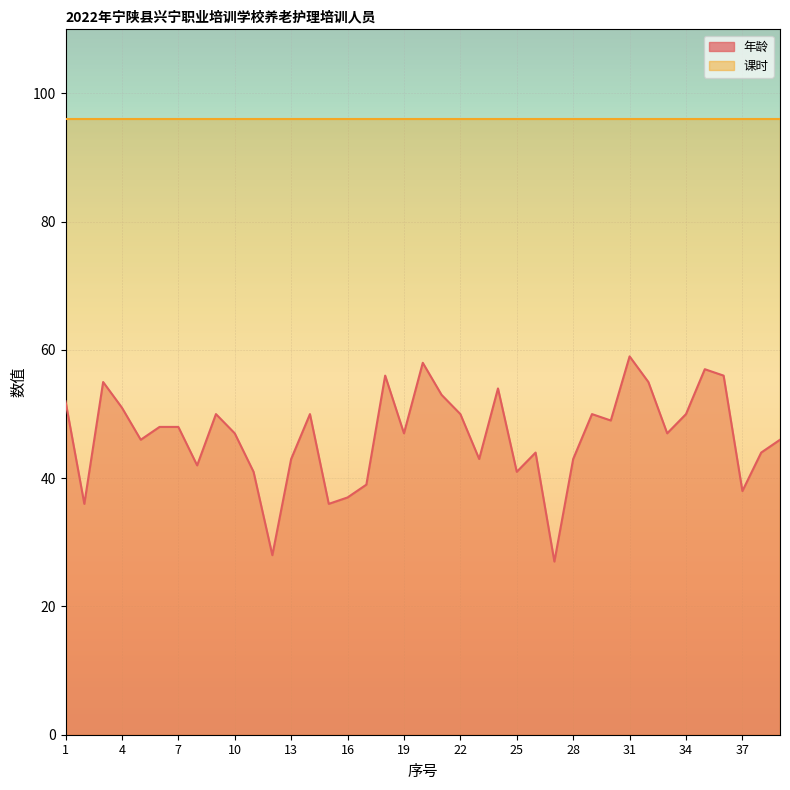

What is the change in value from 1 to 21?

+1